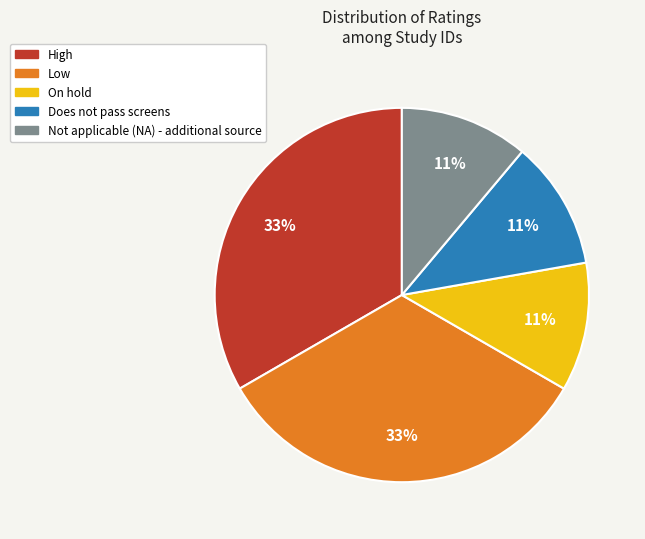

To the nearest percent, what percentage of the pie is Low?

33%